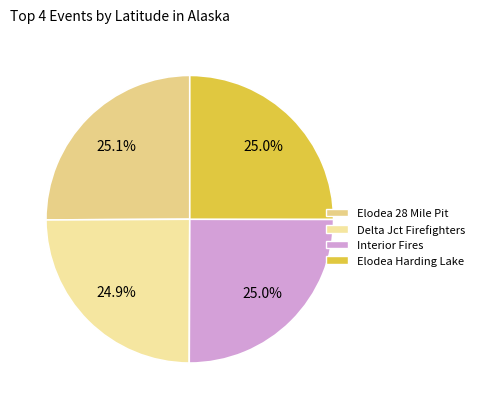

Is there a majority slice in this chart?

No